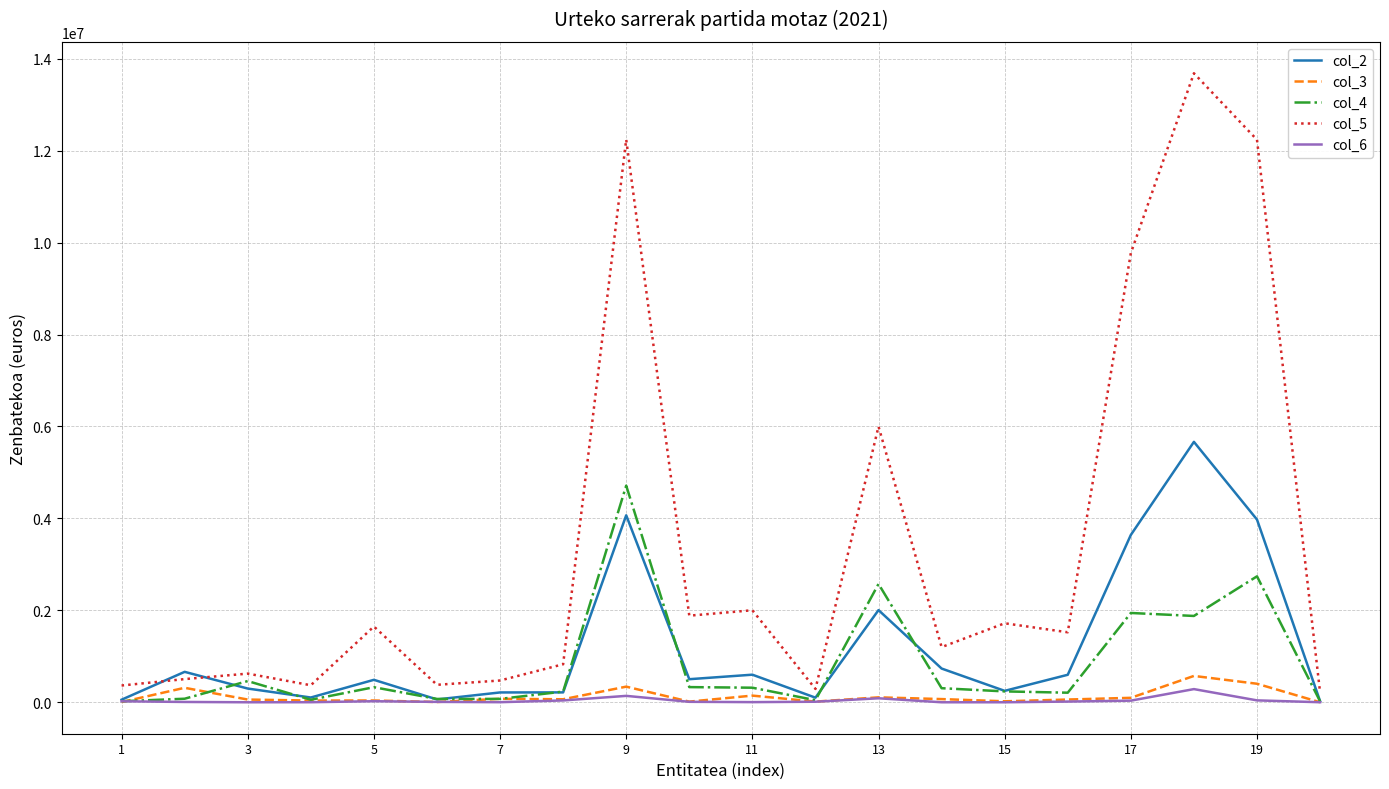

In col_2, how many points are lower than both neighbors (excluding endpoints)?

5